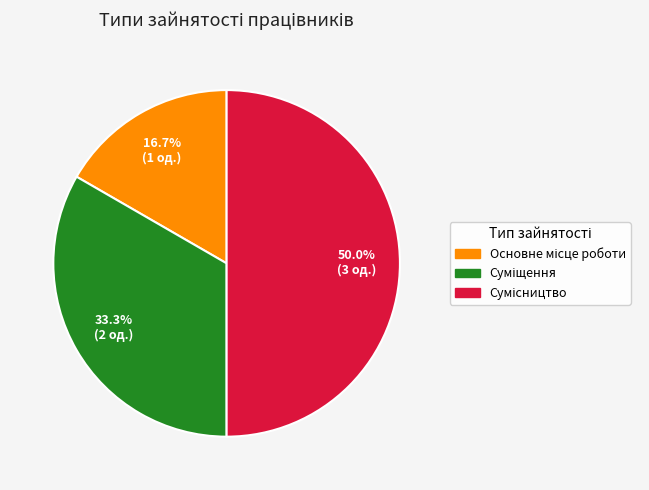

The Основне місце роботи slice represents 2% of the pie. True or false?

False